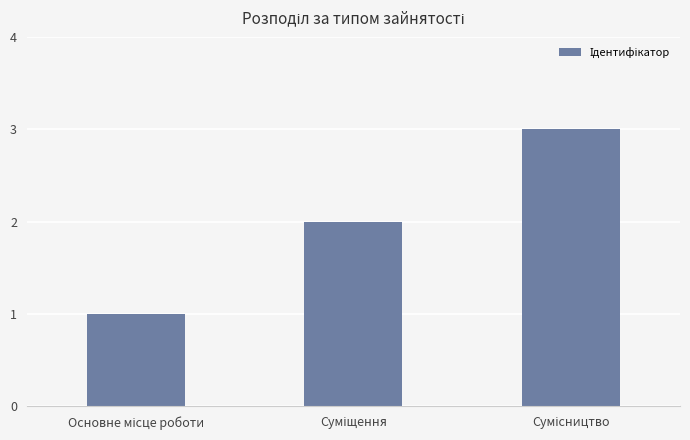

Reading left to right, extract all data points from this chart.

1	2	3